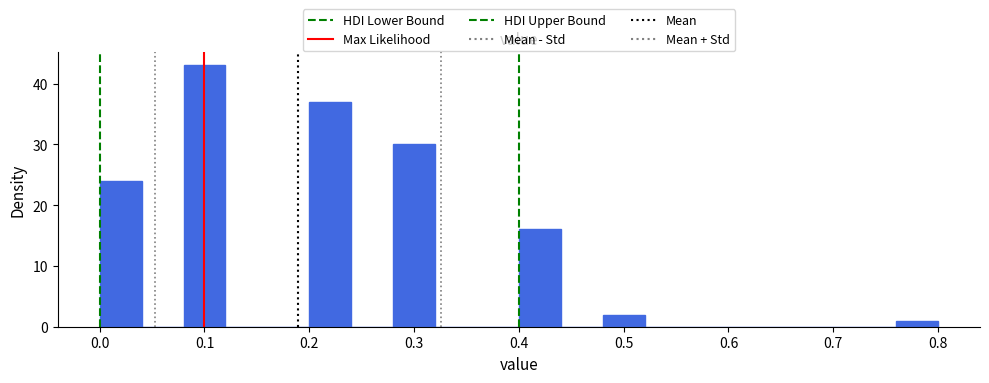

Over which range of the x-axis is the bar tallest?

0.08 to 0.12